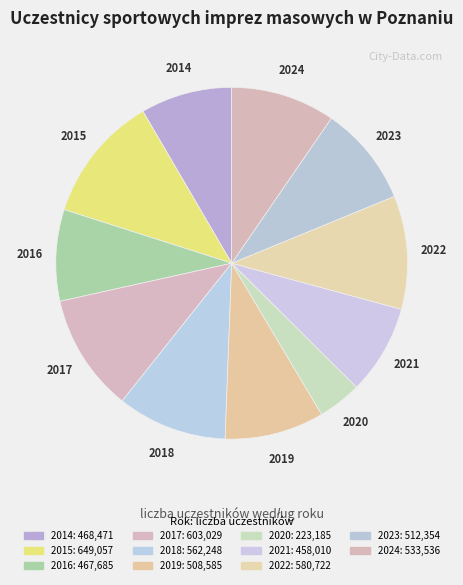

Which slice is the smallest?

2020